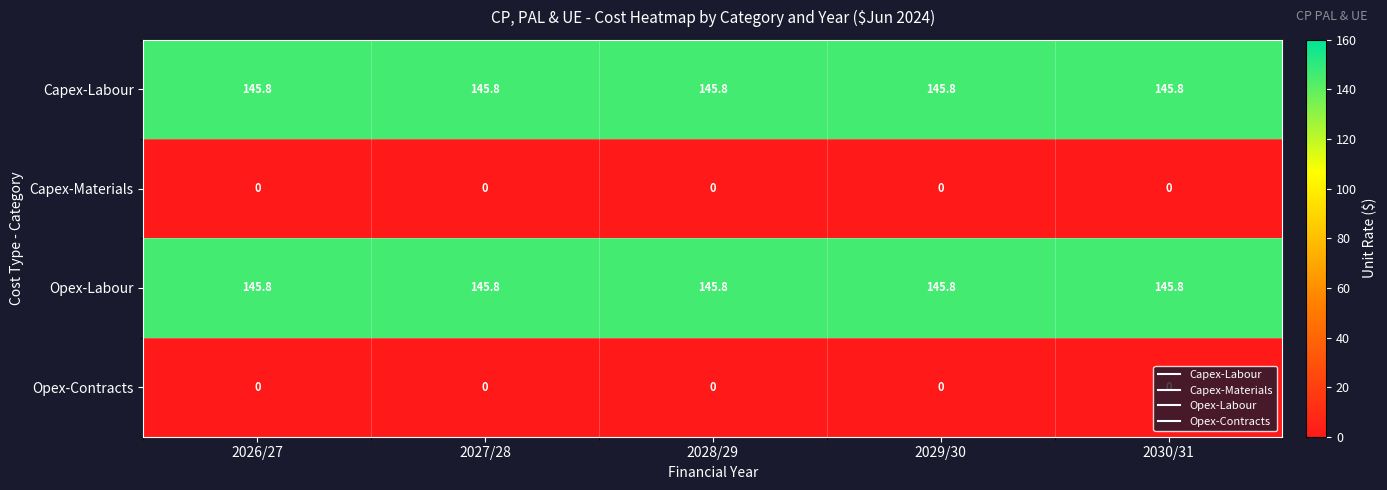

What is the lowest value of the Opex-Labour series?

145.8